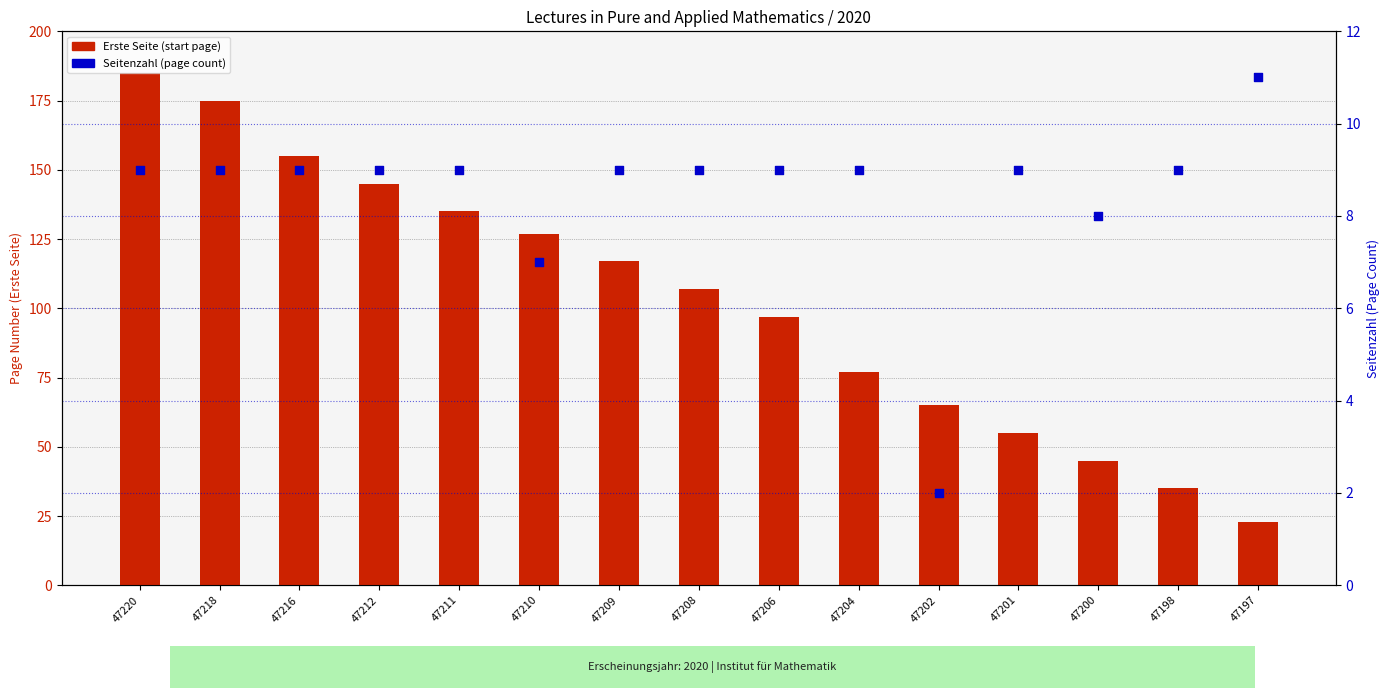

What is the total value across all series at 47204?

86